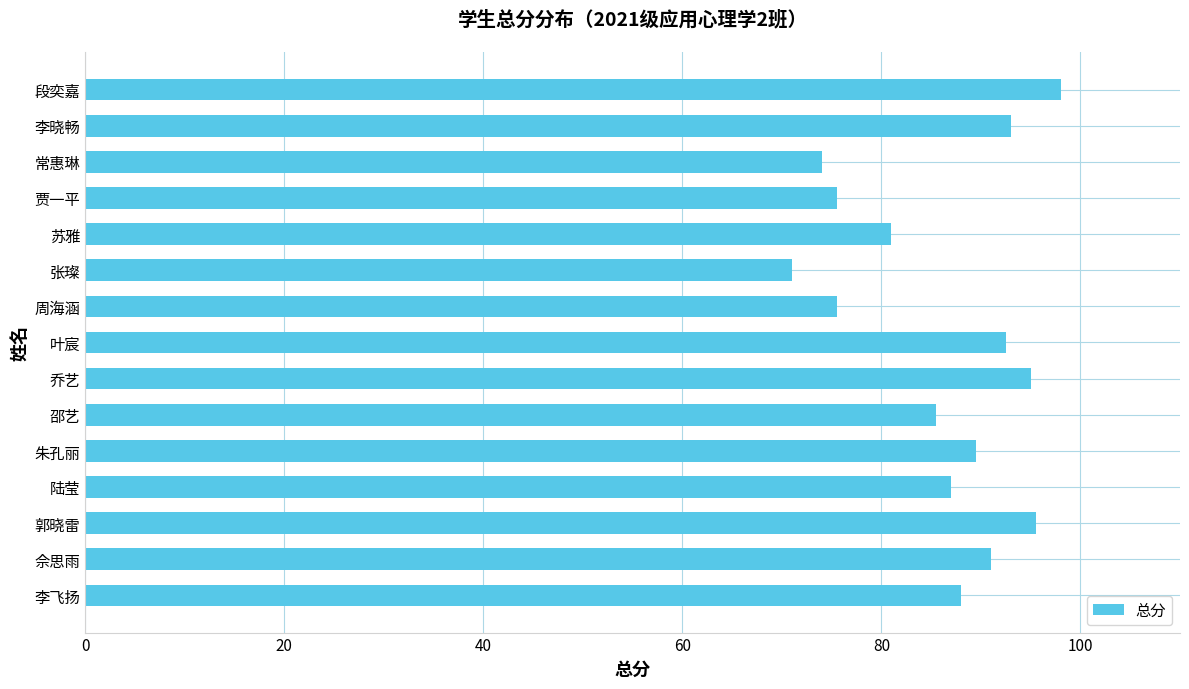

What is the difference between the maximum and minimum values?

27.0